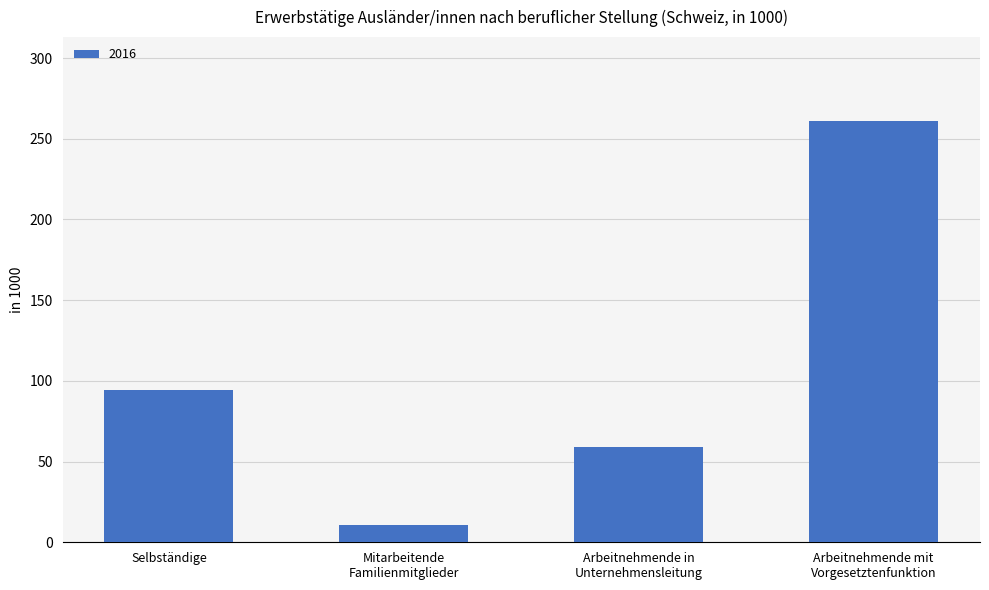

What is the label of the 4th bar from the right?

Selbständige